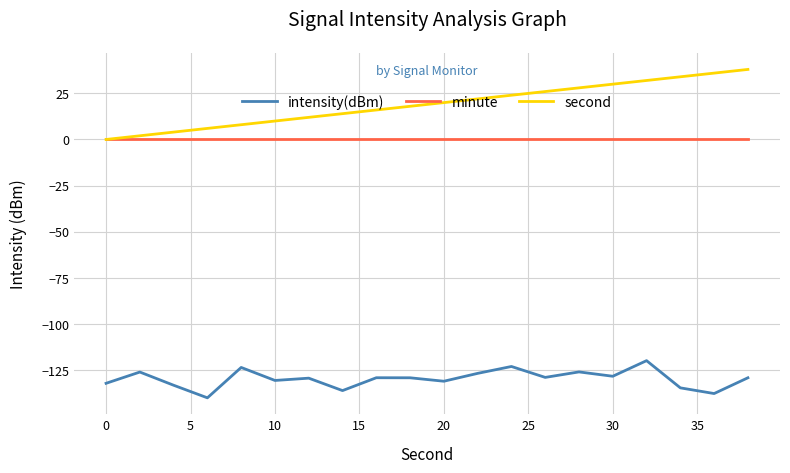

What is the maximum value for intensity(dBm)?

-120.0